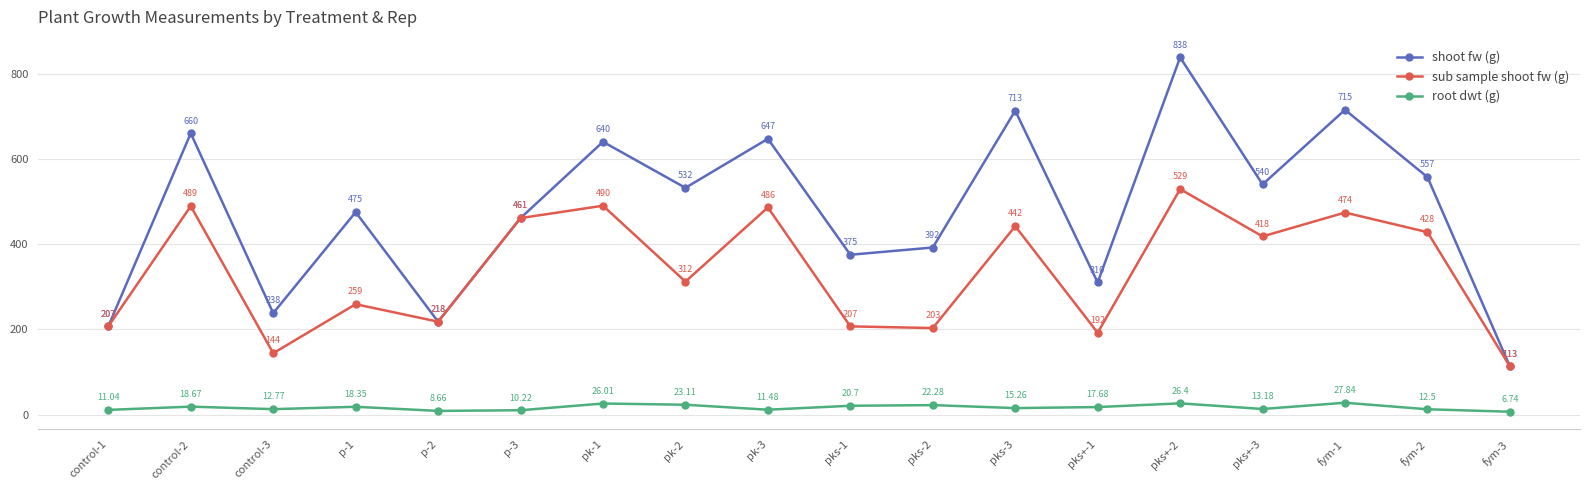

How many interior local valleys does the root dwt (g) series have?

5